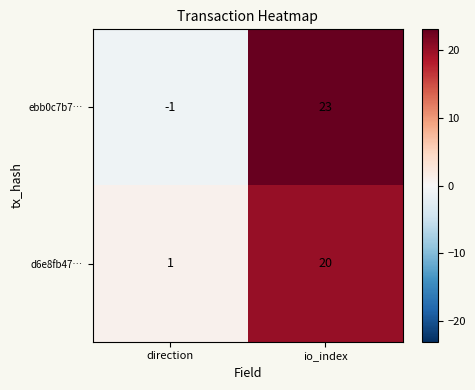

What is the spread (max minus min) of values at io_index?

3